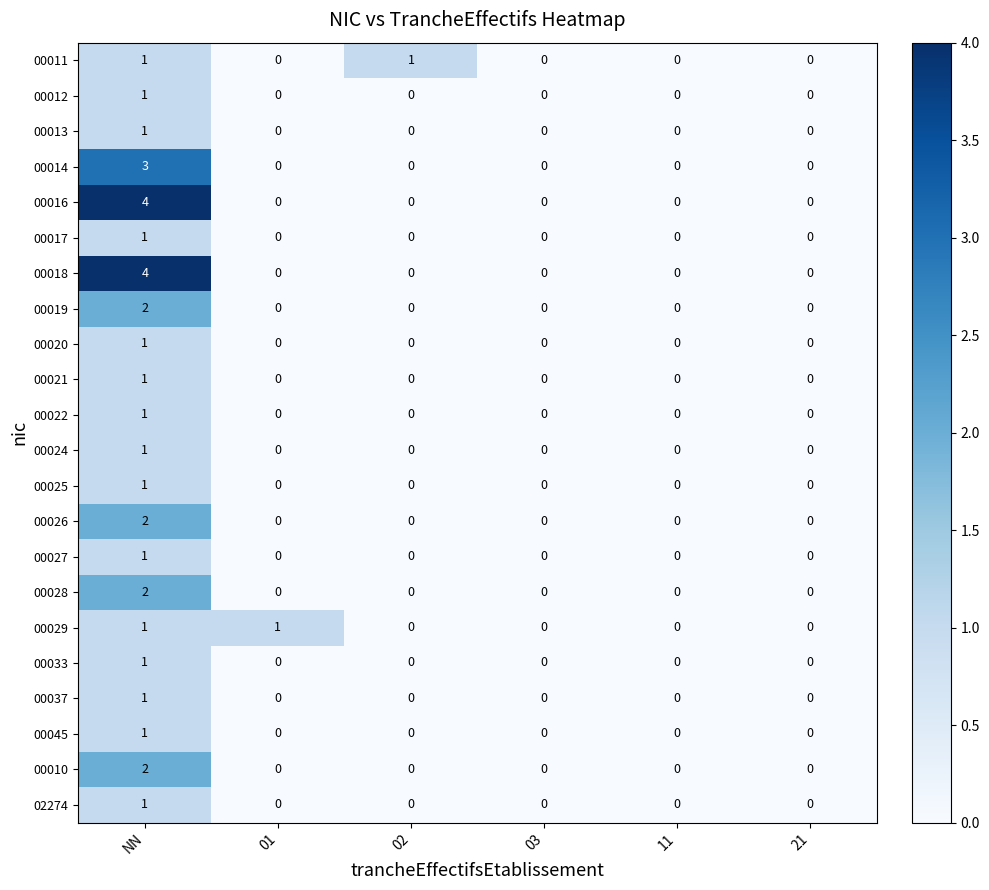

Is it true that 00022 equals 0 at NN?

False